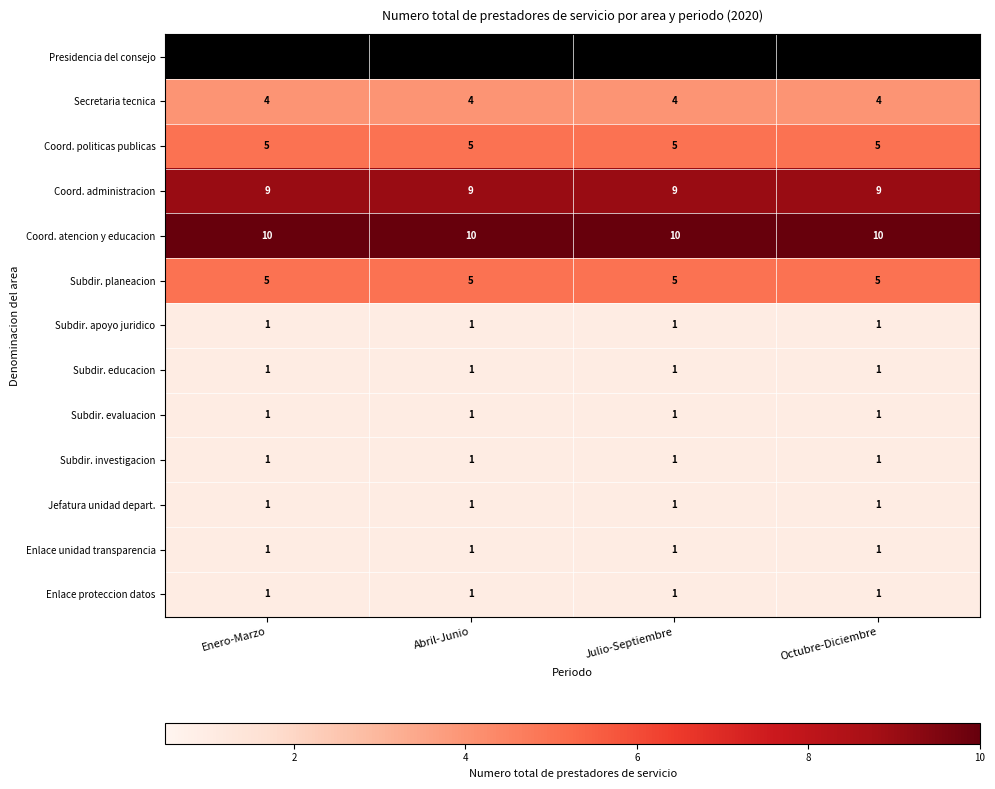

True or false: Enlace proteccion datos has a value of 0 at Enero-Marzo.

False